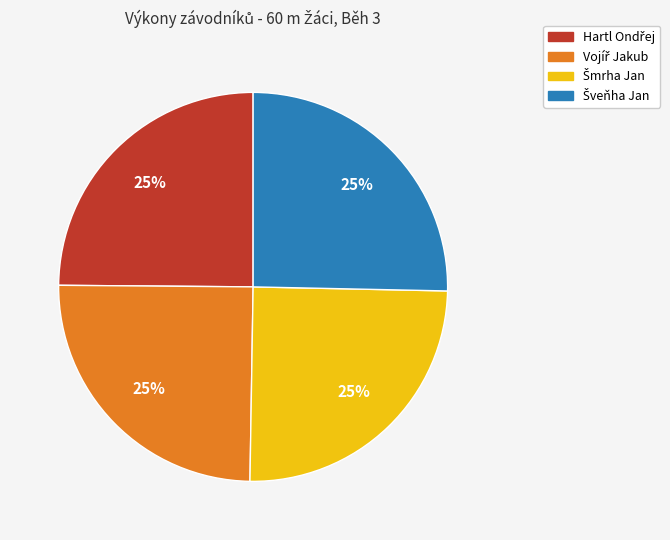

Is there any slice that represents more than half of the pie?

No